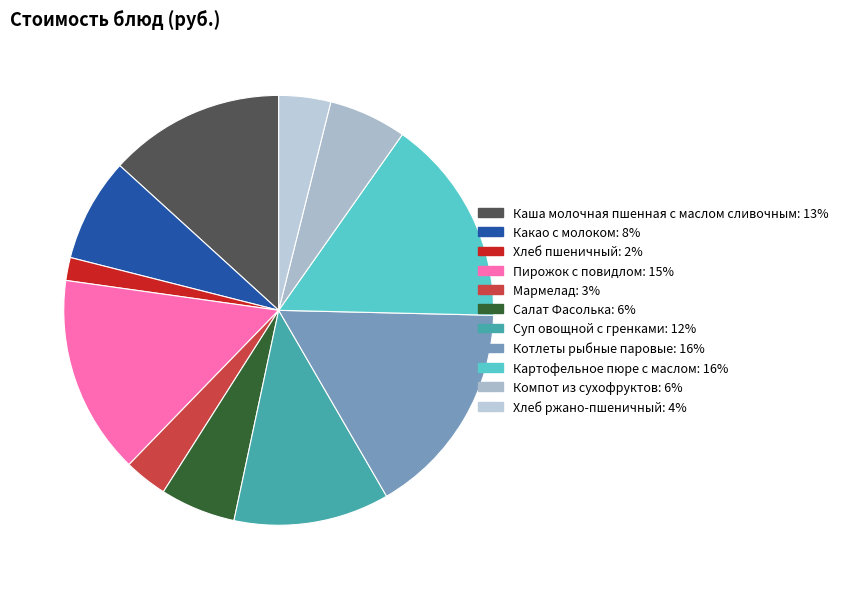

Is it true that Картофельное пюре с маслом is 5% of the pie?

False